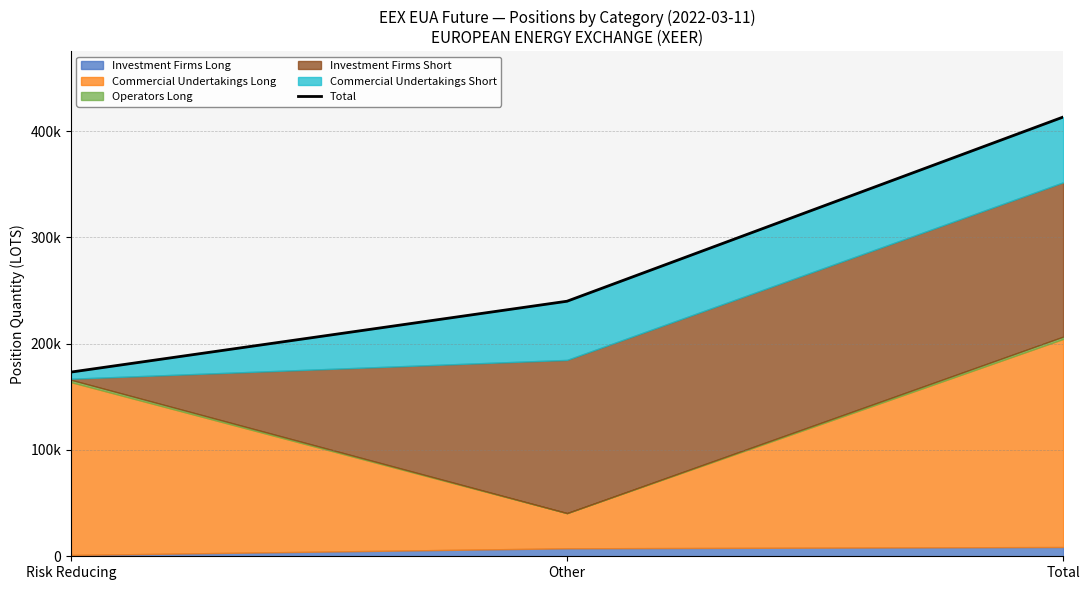

Where does the data first go above 239952?

Other